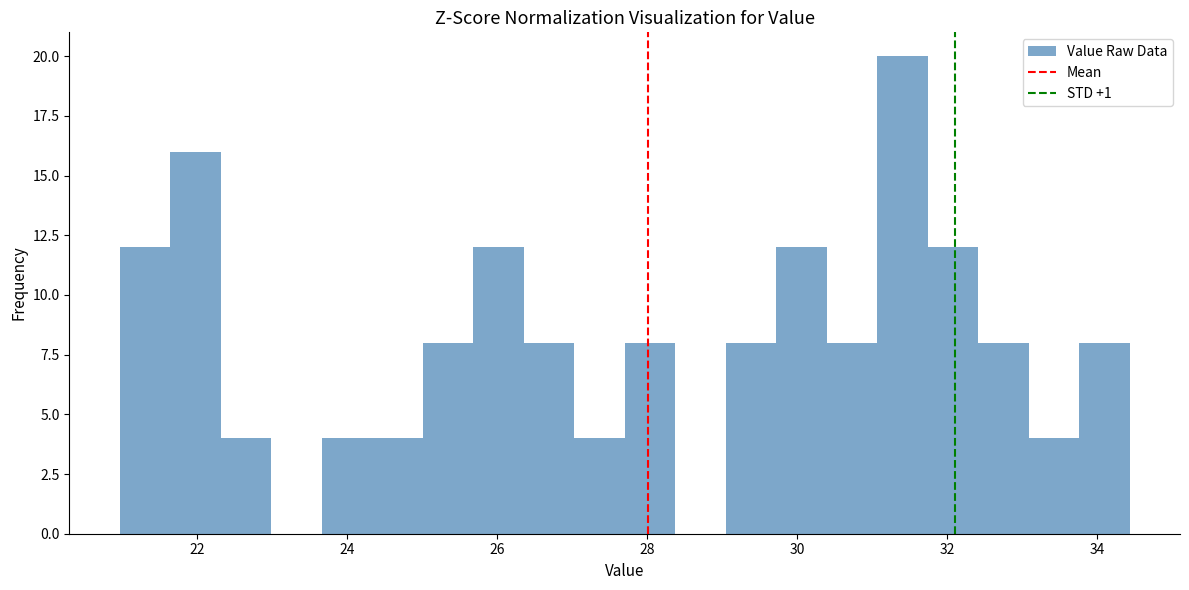

Around what value on the x-axis is the tallest bar? Give the approximate position of its centre, as read against the axis.

31.4